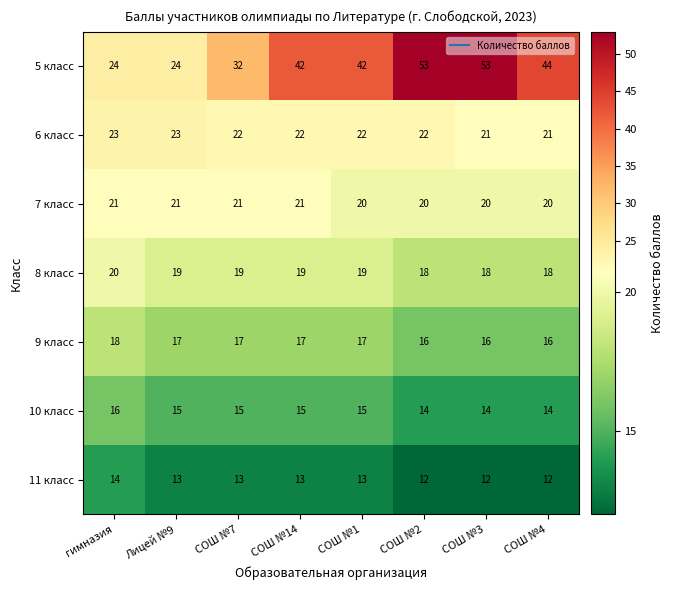

What is the sum of the 6 класс values at Лицей №9 and СОШ №4?

44